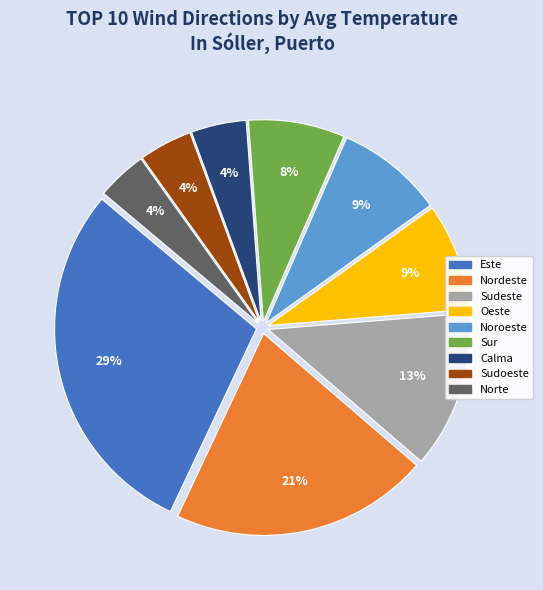

How many segments does this pie chart have?

9